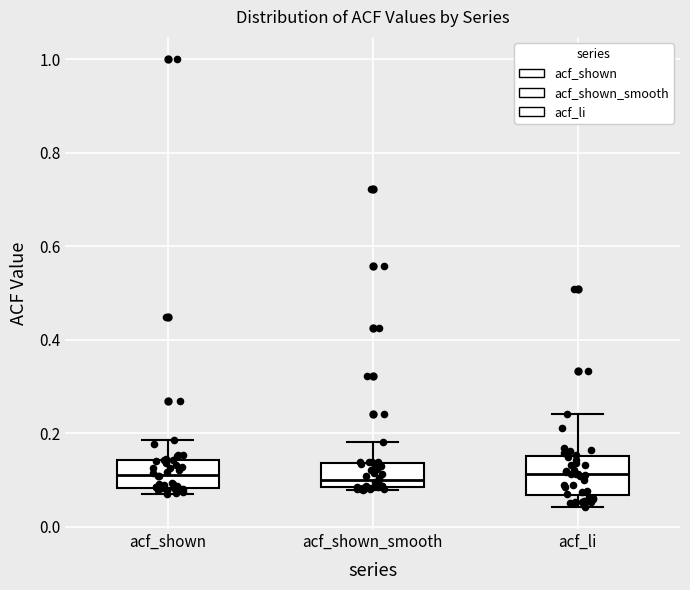

Reading left to right, read every box against the y-axis: the position of its median line, the range the box covers, and the ends of its whiskers. The values are not printed on the chart, so give them approximately, as read against the axis.

acf_shown: median 0.12, box 0.08 to 0.14, whiskers 0.08 (just below the box's lower edge) to 0.18
acf_shown_smooth: median 0.10, box 0.08 to 0.14, whiskers 0.08 (just below the box's lower edge) to 0.18
acf_li: median 0.12, box 0.06 to 0.16, whiskers 0.04 to 0.24